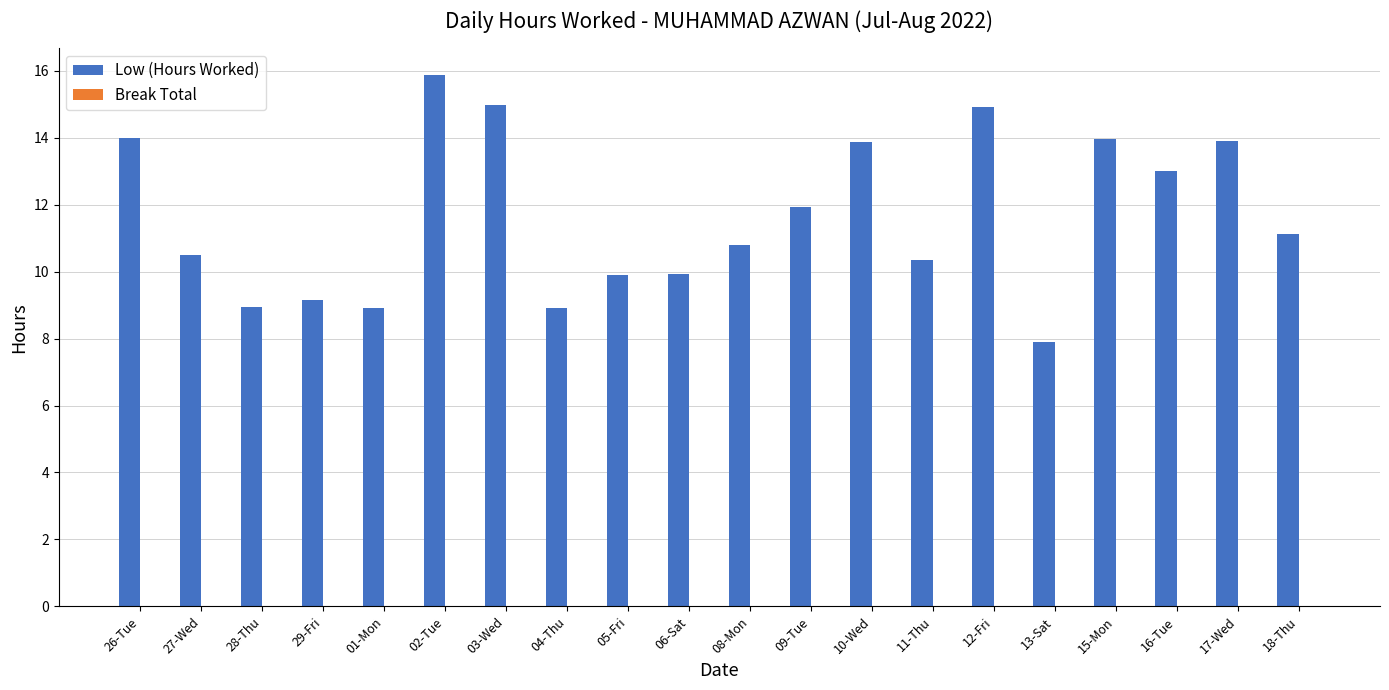

The value at 04-Thu is 8.9. True or false?

True